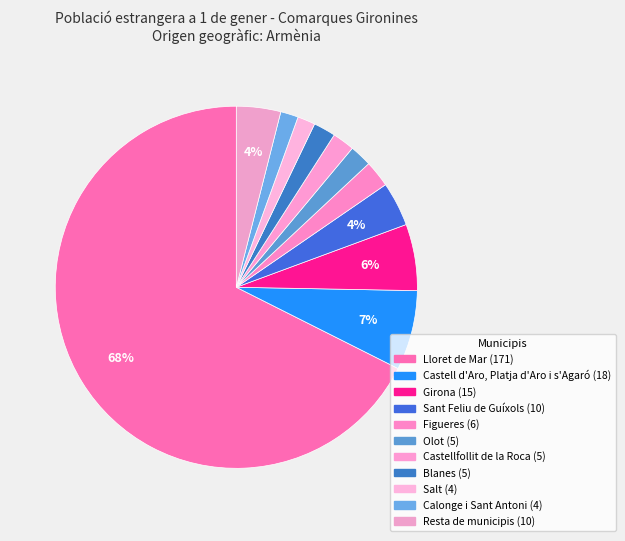

Count the number of slices in the pie.

11